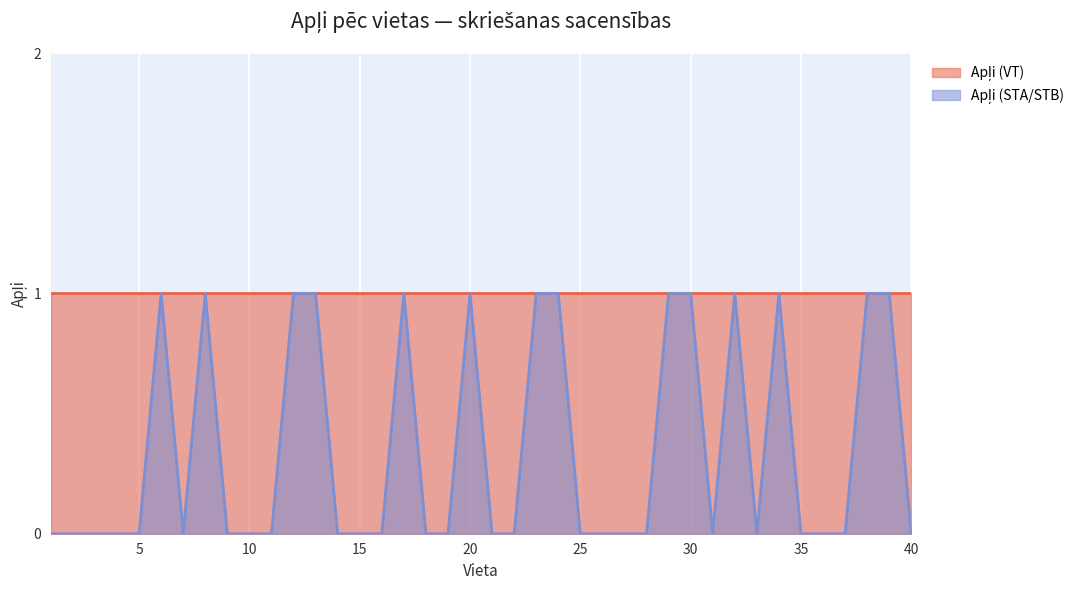

Between 4 and 16, which is larger?

4